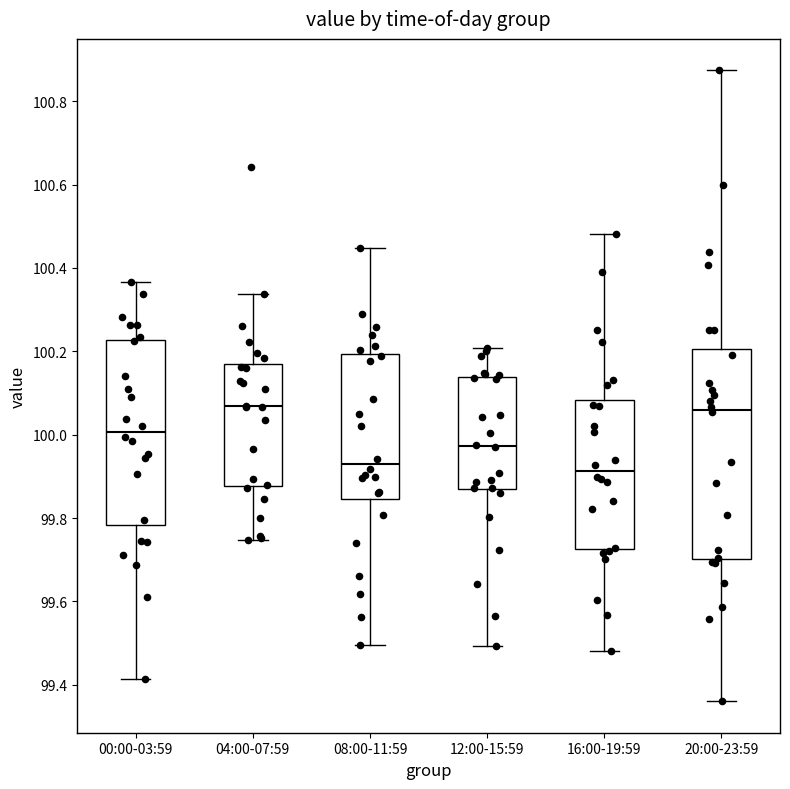

Comparing the boxes themselves (not the whiskers), which one is the tallest?

20:00-23:59